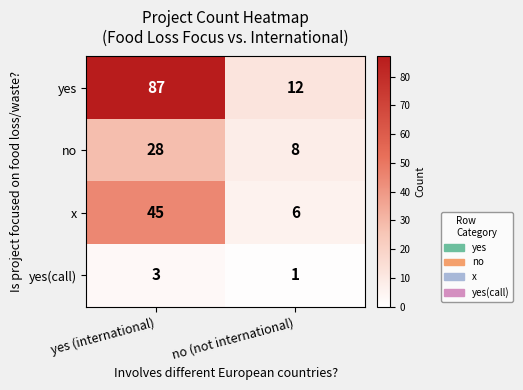

Where is yes nearest to the value 49?

no (not international)